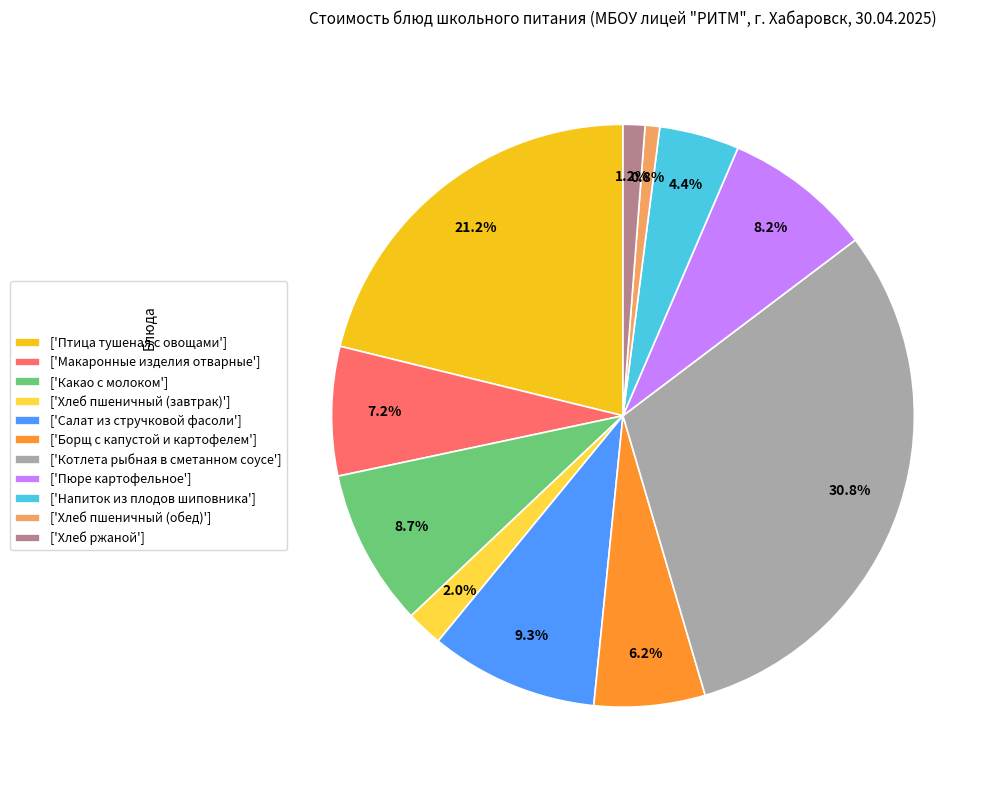

Which has a higher value, ['Макаронные изделия отварные'] or ['Хлеб ржаной']?

['Макаронные изделия отварные']